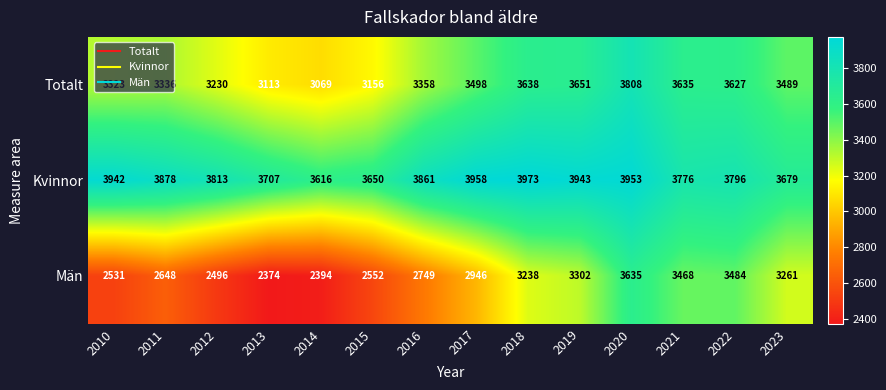

What is the spread (max minus min) of values at 2010?

1411